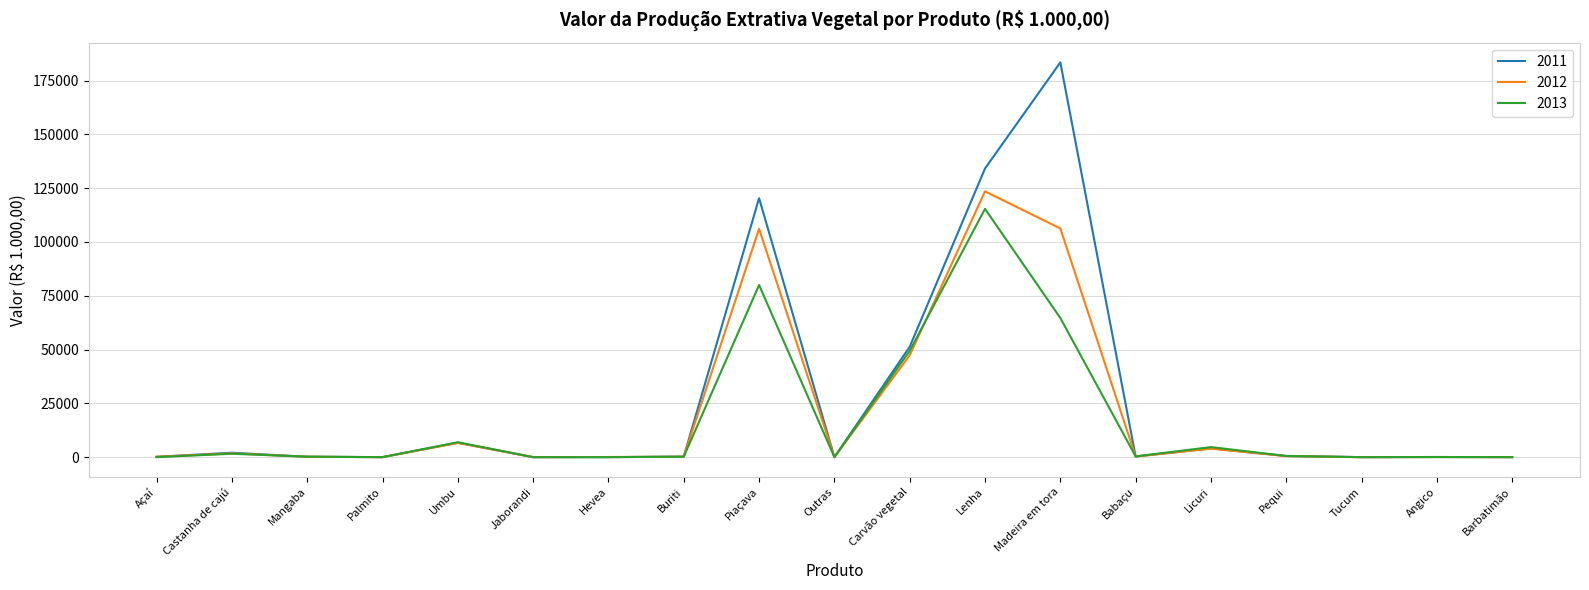

At which category is the sum across all series the highest?

Lenha